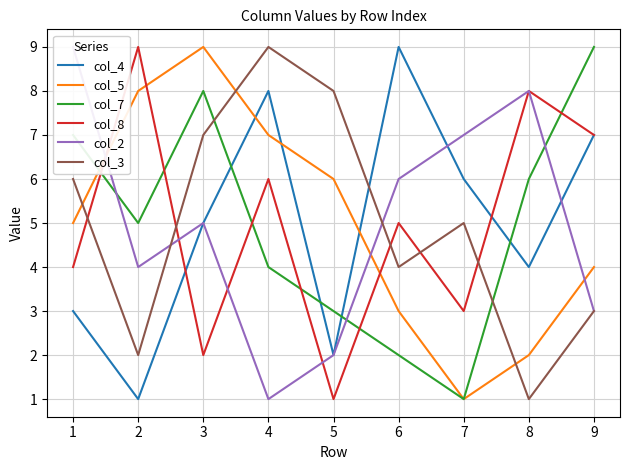

True or false: col_2 has more than 0 interior local peaks.

True